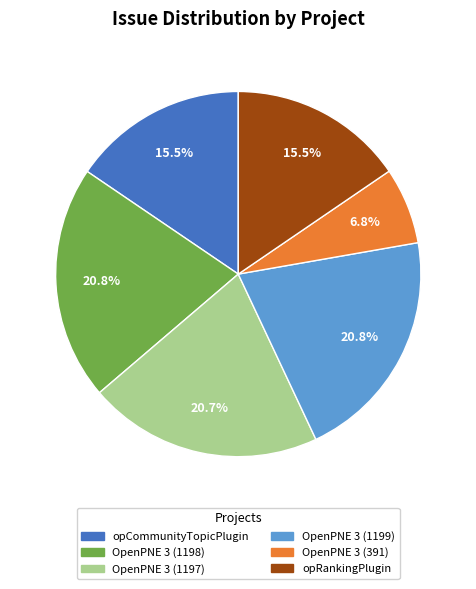

True or false: OpenPNE 3 (1199) accounts for 21% of the total.

True